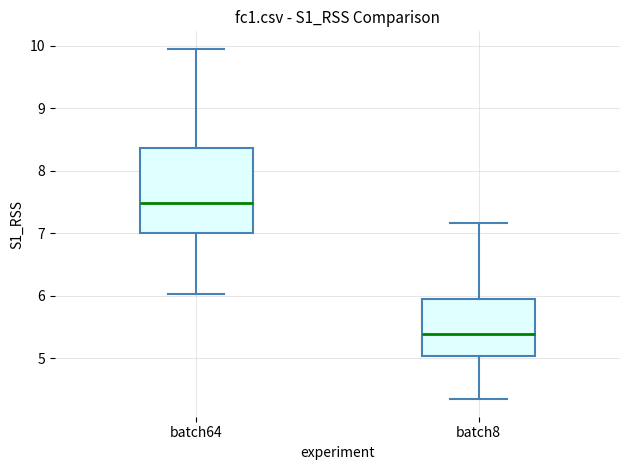

Reading left to right, read every box against the y-axis: the position of its median line, the range the box covers, and the ends of its whiskers. The values are not printed on the chart, so give them approximately, as read against the axis.

batch64: median 7.5, box 7.0 to 8.4, whiskers 6.0 to 10.0
batch8: median 5.4, box 5.0 to 5.9, whiskers 4.3 to 7.2